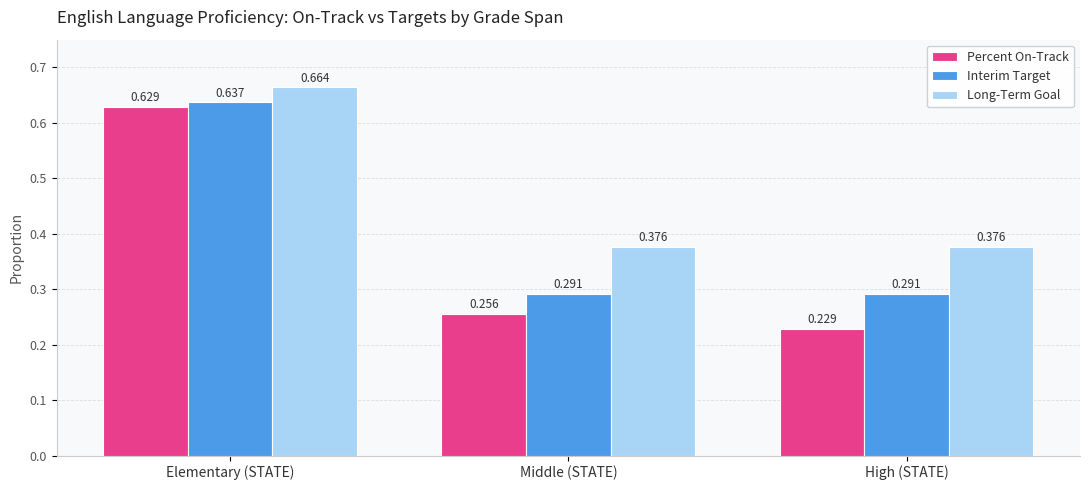

What is the sum of all Long-Term Goal values?

1.4